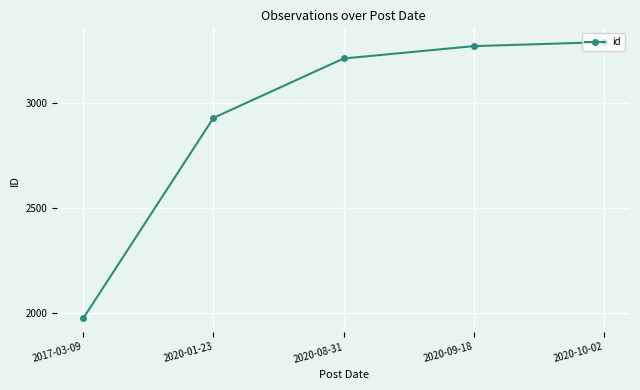

Read the value at 2020-01-23, to the nearest 50.

2950